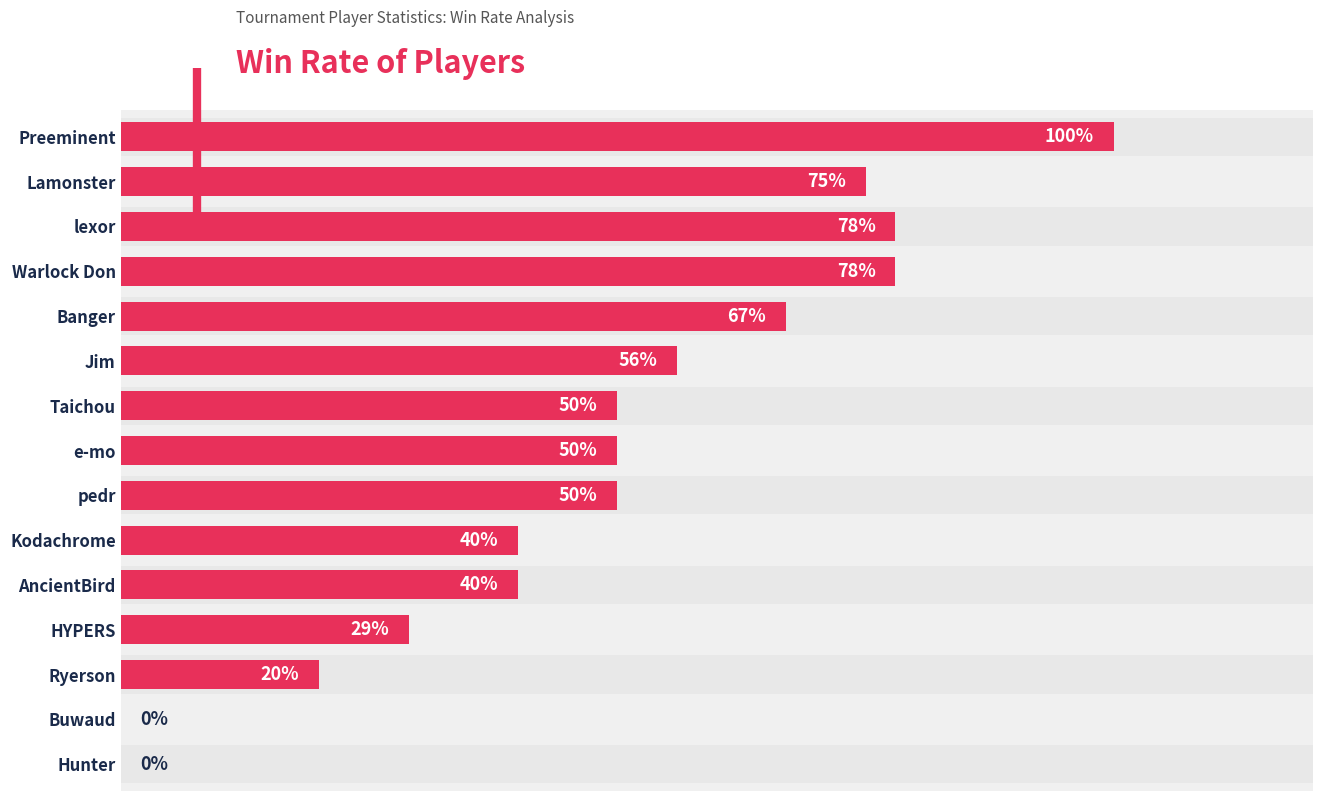

Count the number of categories in the chart.

15